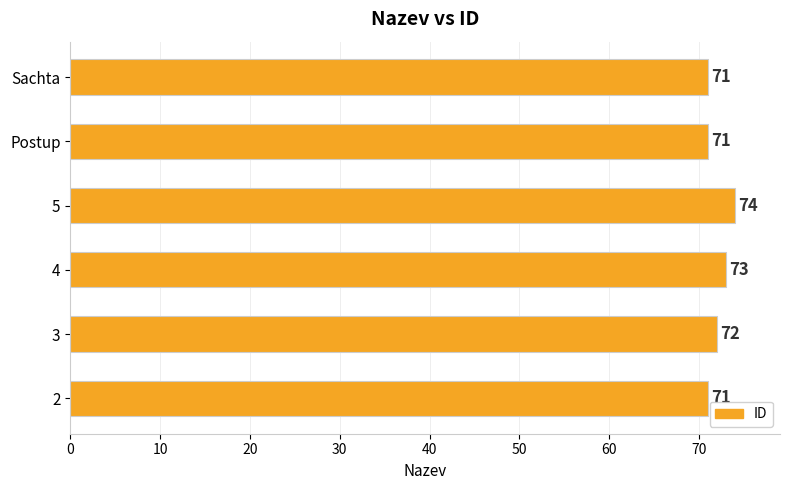

How many distinct data groups are displayed?

1